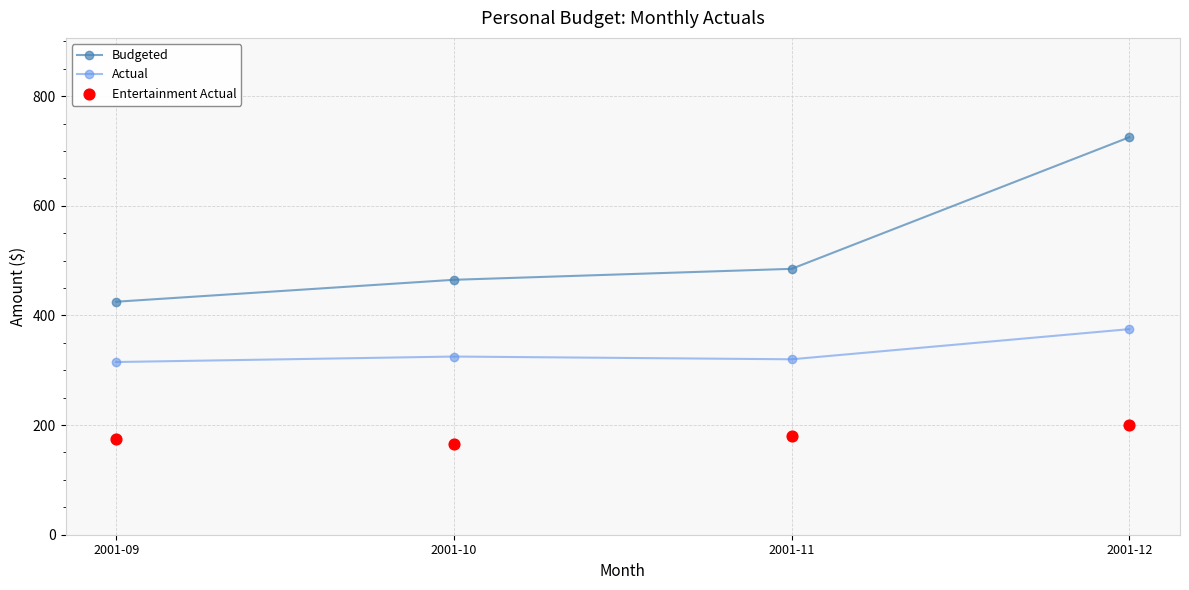

What are all the series names shown in the legend?

Budgeted, Actual, Entertainment Actual